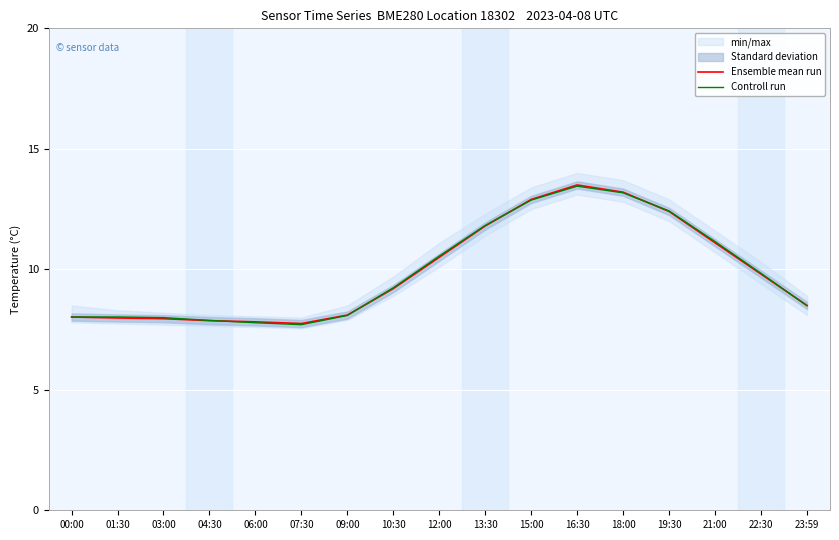

True or false: Ensemble mean run has more than 2 interior local peaks.

False